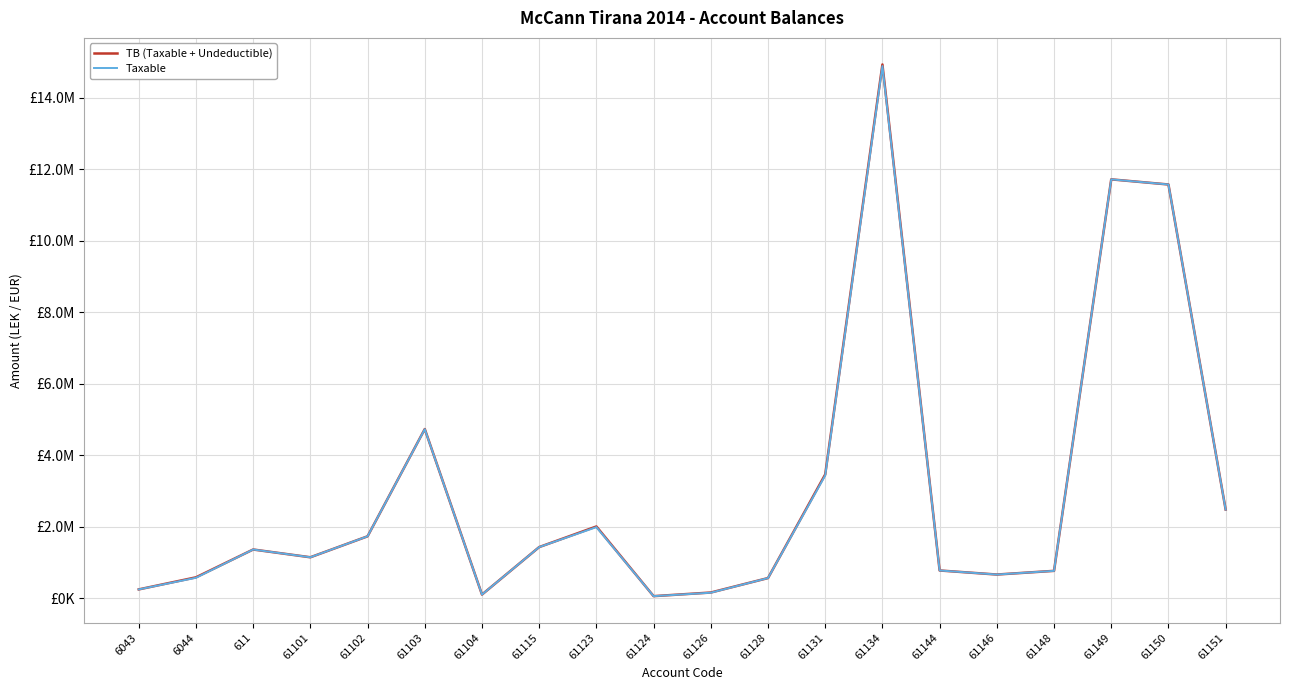

Reading left to right, extract all data points from this chart.

TB (Taxable + Undeductible): 6043=250227.1	6044=588118.9	611=1366068.5	61101=1149043.7	61102=1735151.5	61103=4735066.9	61104=105900.0	61115=1434003.2	61123=2010362.2	61124=61813.2	61126=163090.0	61128=567460.5	61131=3465988.5	61134=14931158.8	61144=779642.1	61146=666085.5	61148=769080.9	61149=11717876.6	61150=11574631.1	61151=2483496.3
Taxable: 6043=250227.1	6044=575296.9	611=1366068.5	61101=1149043.7	61102=1735151.5	61103=4731146.9	61104=105900.0	61115=1433753.2	61123=1991862.2	61124=61813.2	61126=157990.0	61128=567460.5	61131=3437988.5	61134=14887859.8	61144=779642.1	61146=666085.5	61148=769080.9	61149=11717876.6	61150=11574631.1	61151=2482098.3